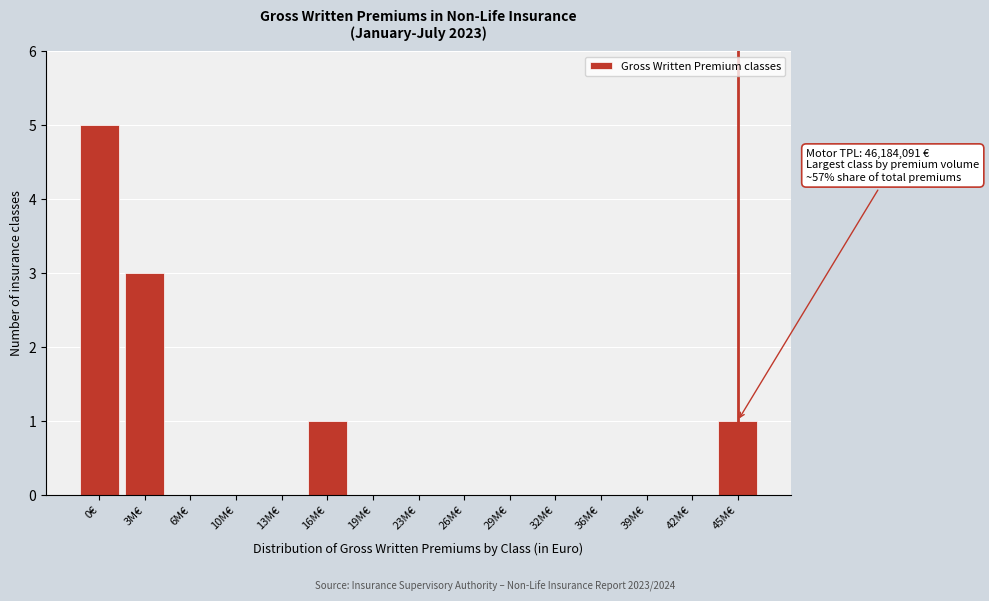

Reading left to right, list all the values displayed in this chart.

0€=5	3M€=3	6M€=0	10M€=0	13M€=0	16M€=1	19M€=0	23M€=0	26M€=0	29M€=0	32M€=0	36M€=0	39M€=0	42M€=0	45M€=1